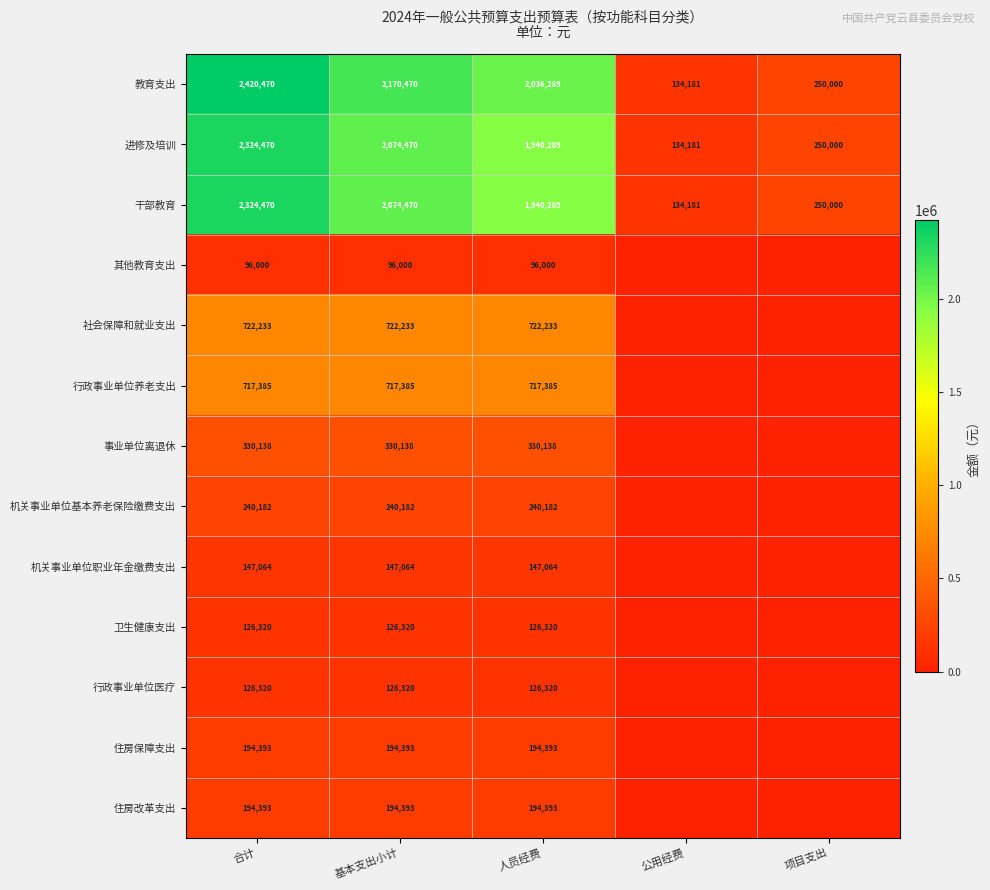

What is the difference between the highest and lowest values at 基本支出小计?

2074470